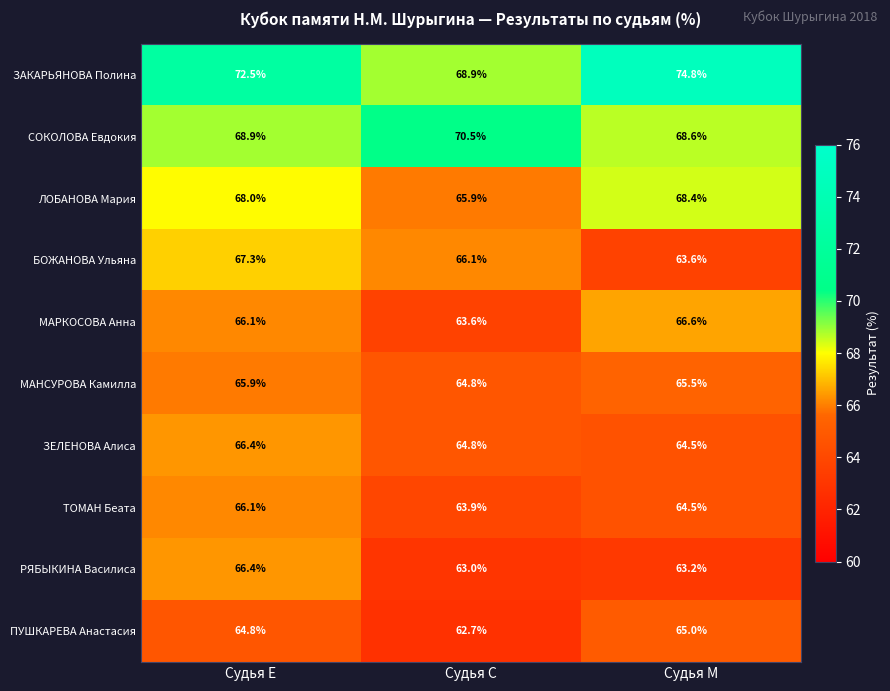

What is the sum of all БОЖАНОВА Ульяна values?

197.0